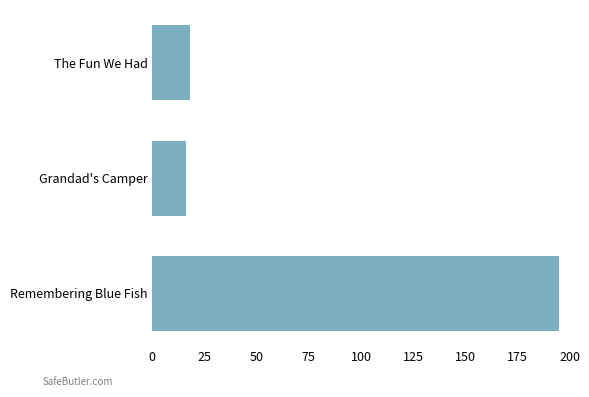

What is the sum of all values?

229.6